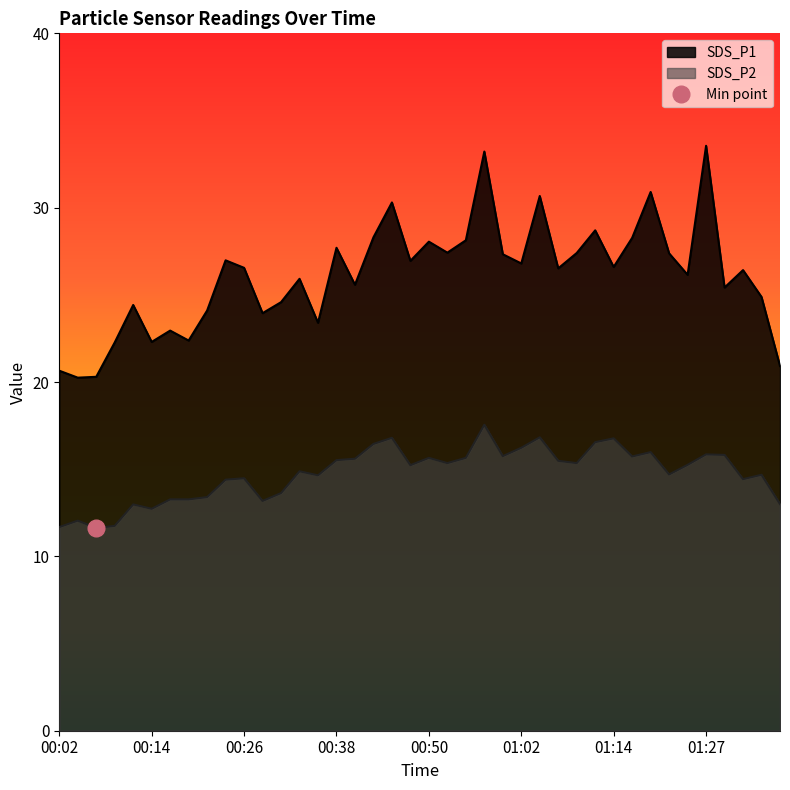

Where is the first local minimum for SDS_P2?

00:06